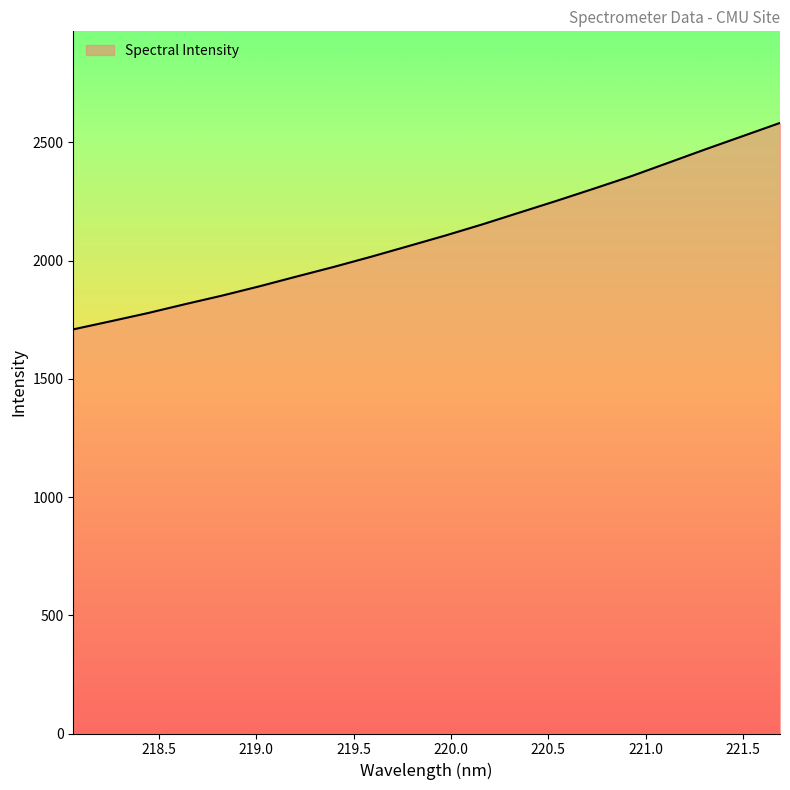

What is the smallest value displayed?

1709.1